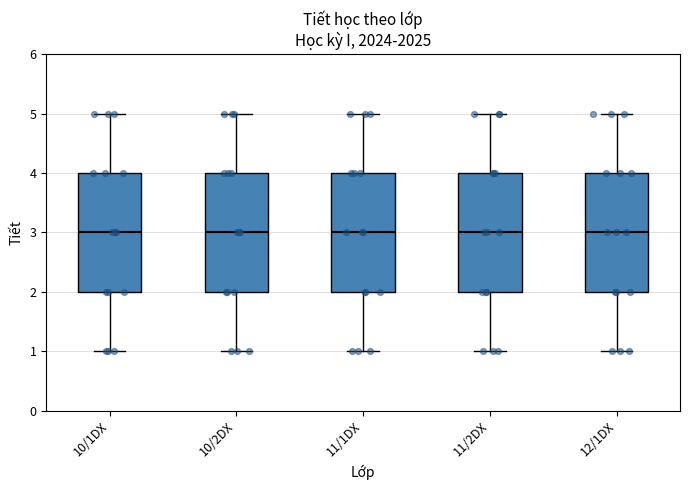

Where does the lower whisker of the box for 10/1DX end on the y-axis? The values are not printed on the chart, so give them approximately, as read against the axis.

1